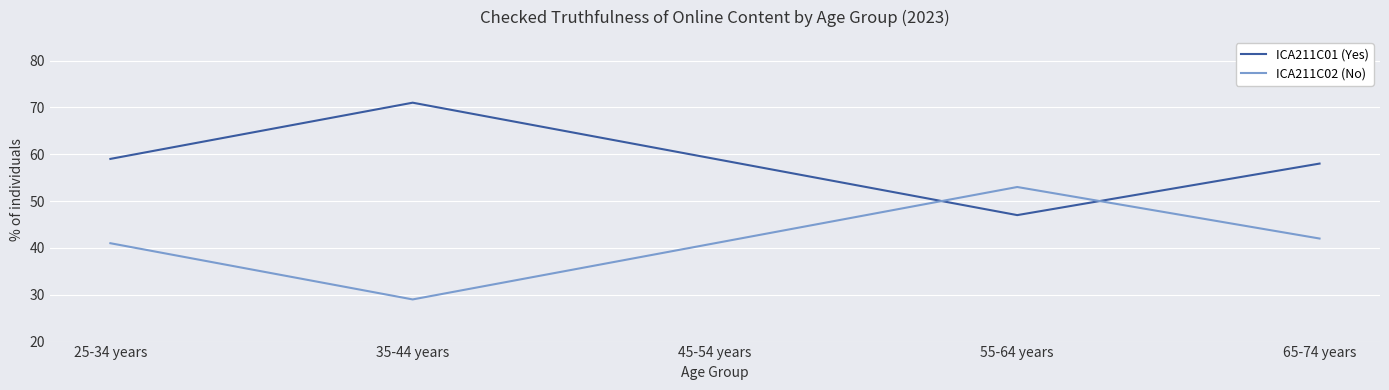

What is the total value across all series at 25-34 years?

100